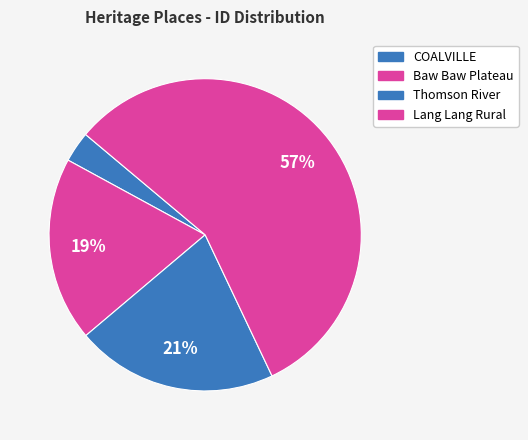

To the nearest percent, what percentage of the pie is Thomson River?

21%